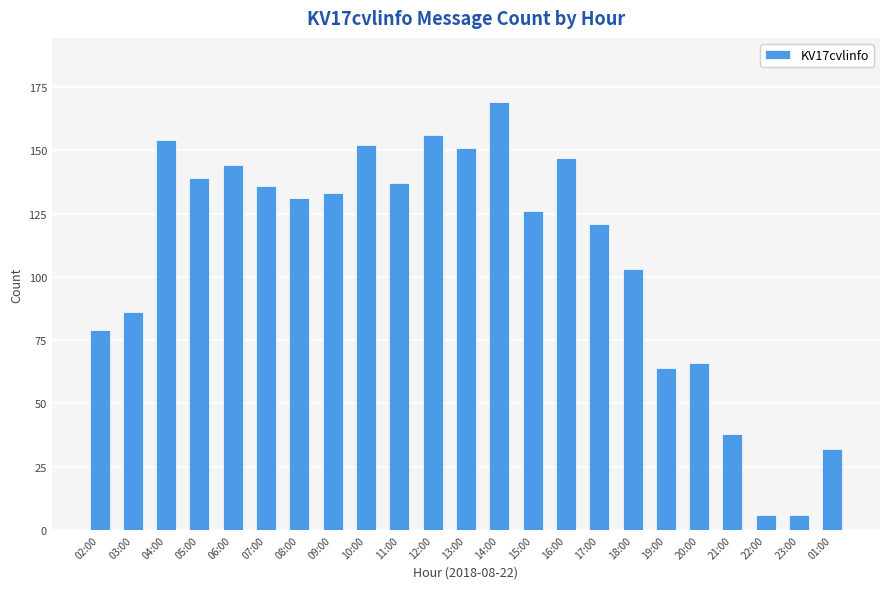

What is the label of the 12th bar from the right?

13:00